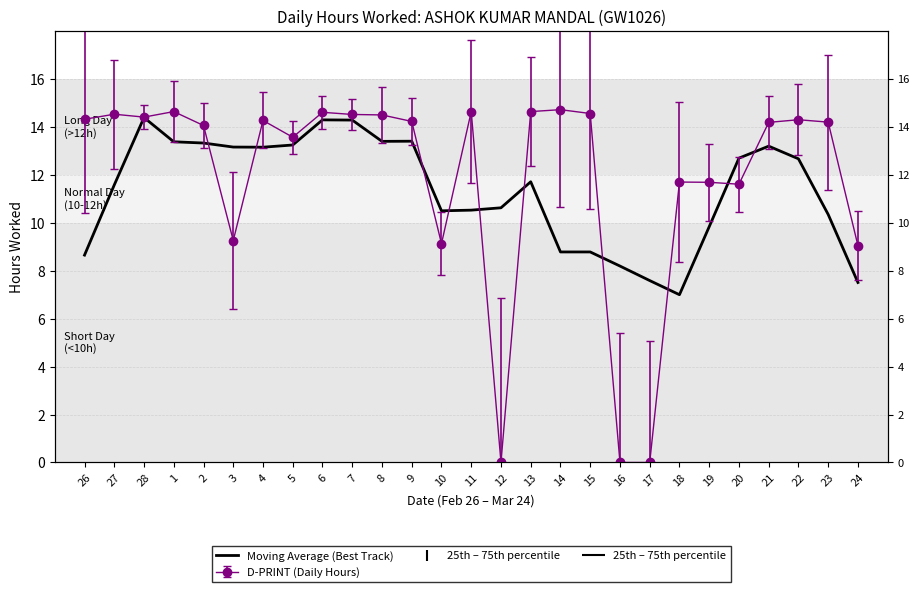

List the labels in order of value, smallest first.

18, 24, 17, 16, 26, 14, 15, 19, 23, 10, 11, 12, 27, 13, 22, 20, 4, 3, 21, 5, 2, 1, 8, 9, 7, 6, 28